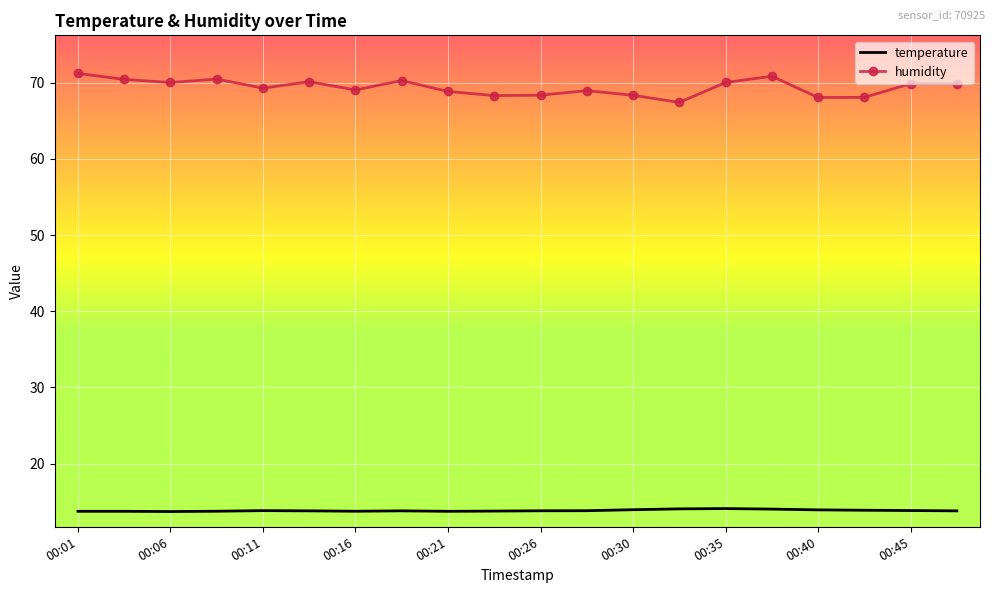

Which series has the largest range (max minus min)?

humidity